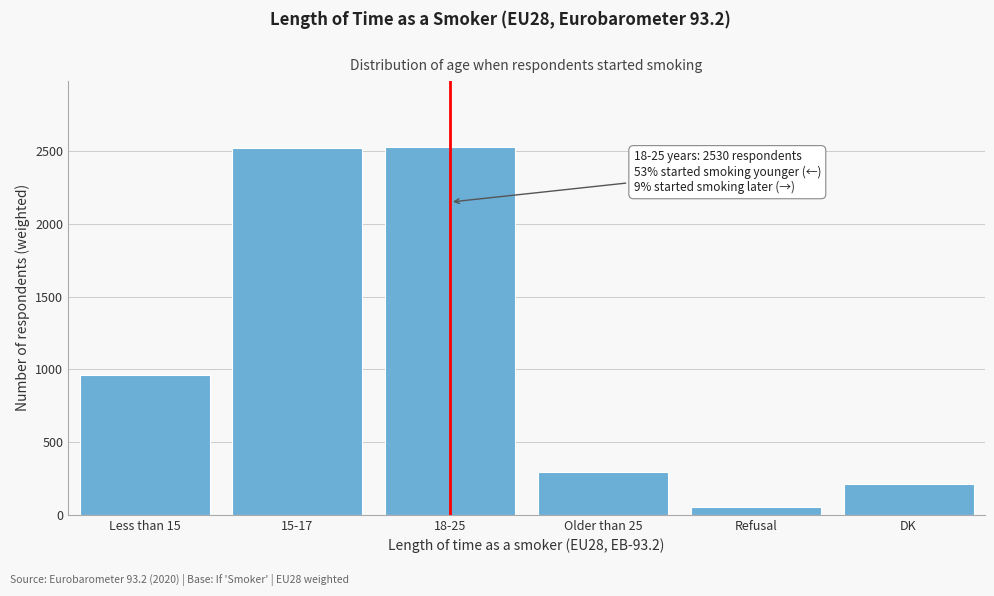

What is the average value?

1095